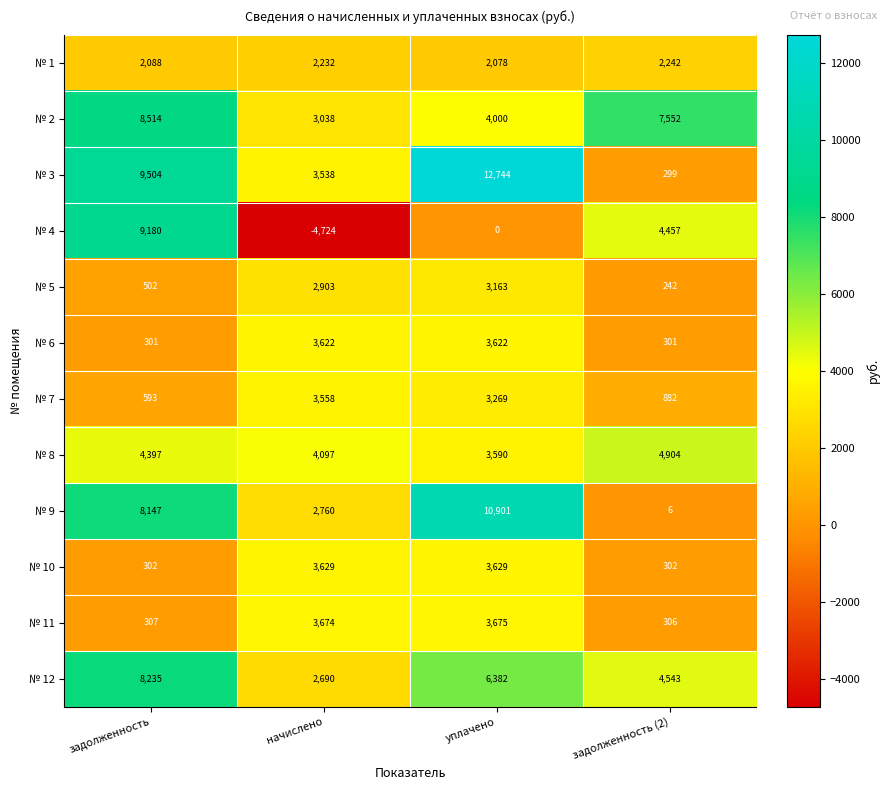

True or false: № 7 has a value of 4827 at уплачено.

False